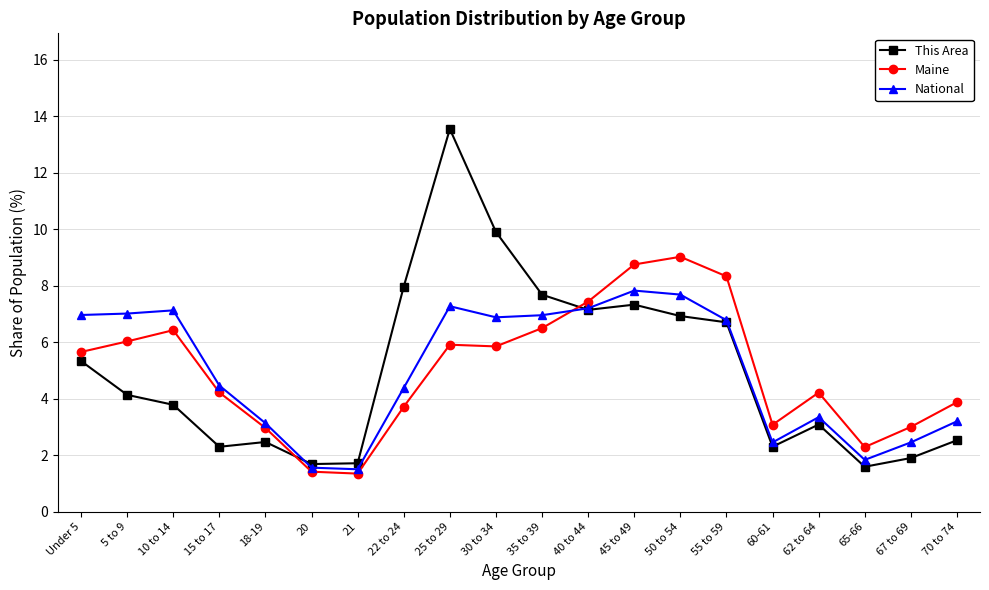

True or false: This Area and Maine cross at least once.

True